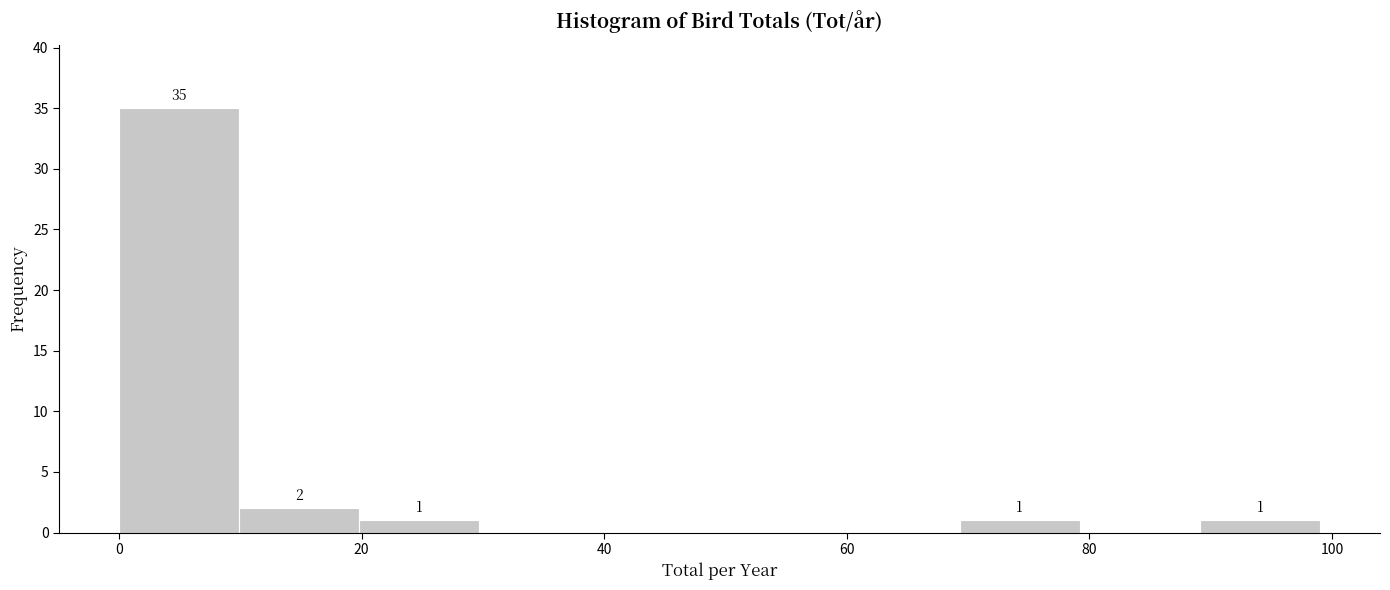

Which range on the x-axis has the tallest bar?

0 to 10